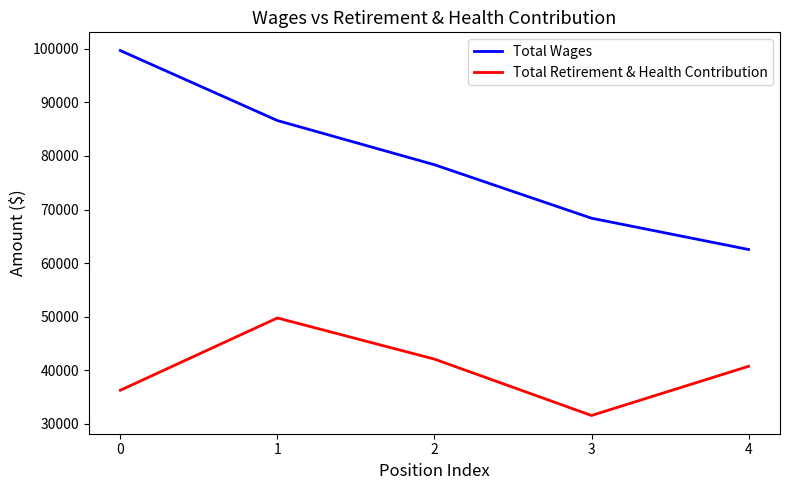

What is the approximate value of Total Retirement & Health Contribution at 3, to the nearest 10?

31550